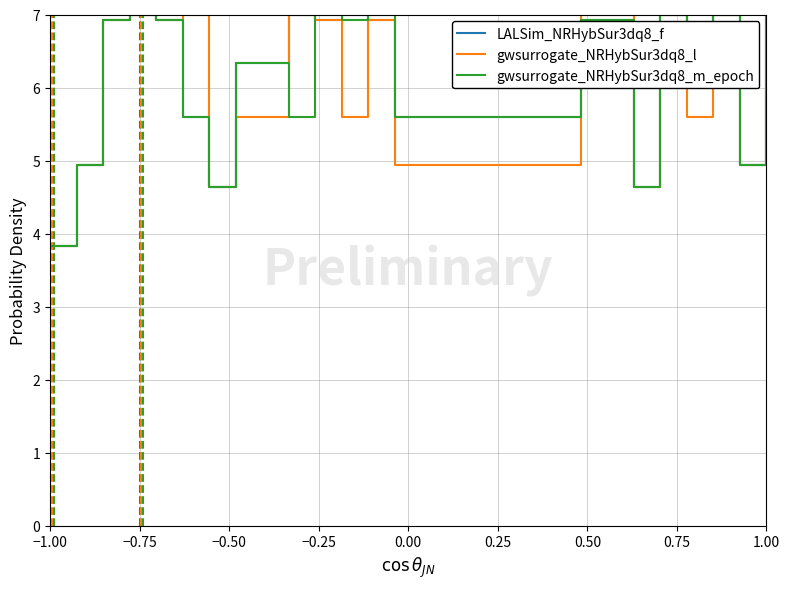

What is the greatest value displayed?

7.0